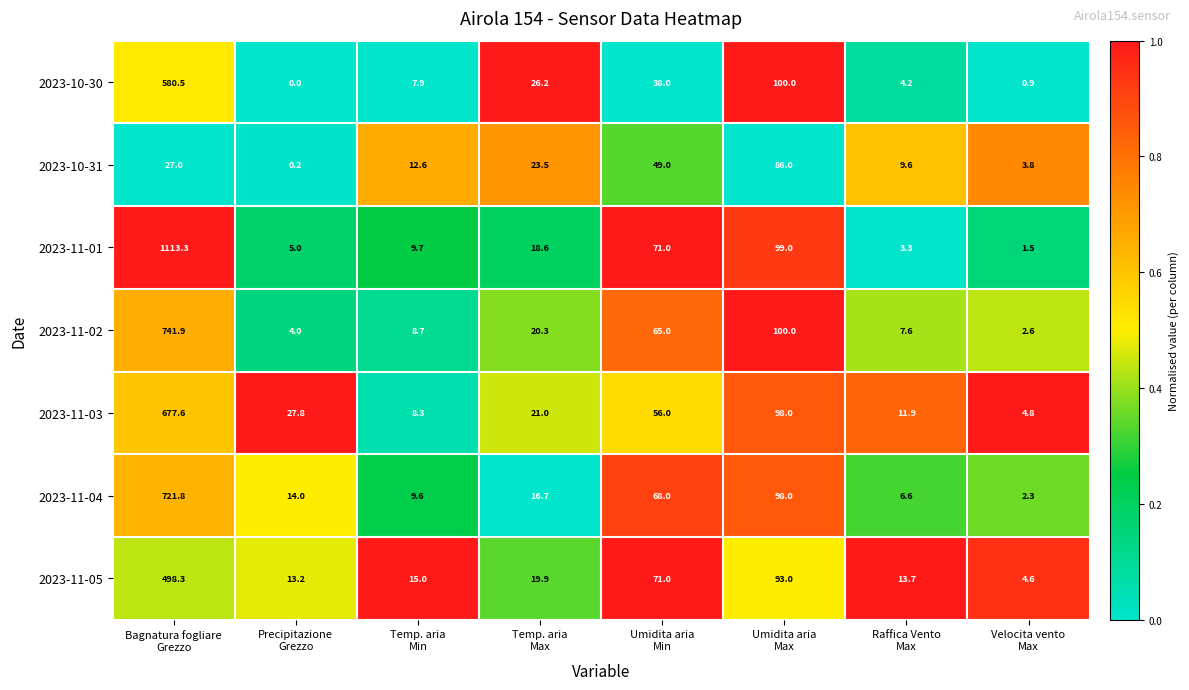

Which series has the widest spread of values?

2023-11-01